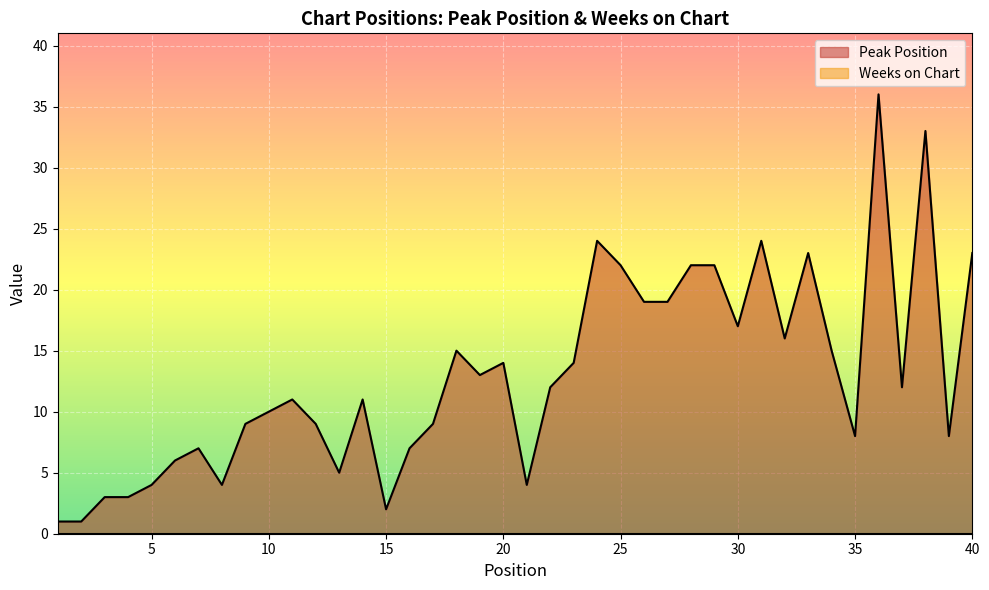

Does the chart display data point markers on the line(s)?

No